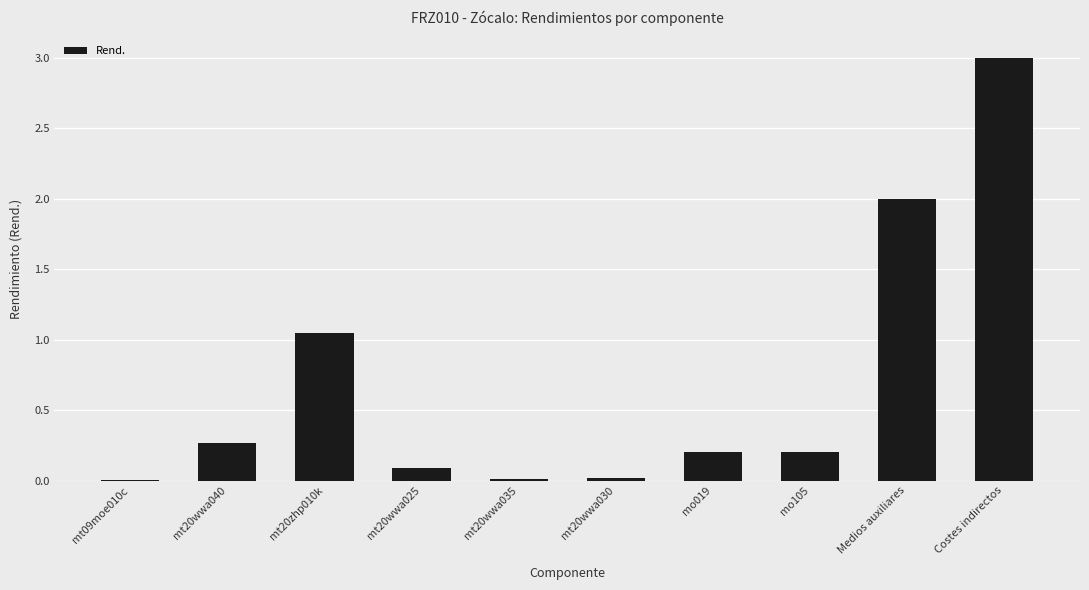

Between mt20wwa030 and Medios auxiliares, which is larger?

Medios auxiliares